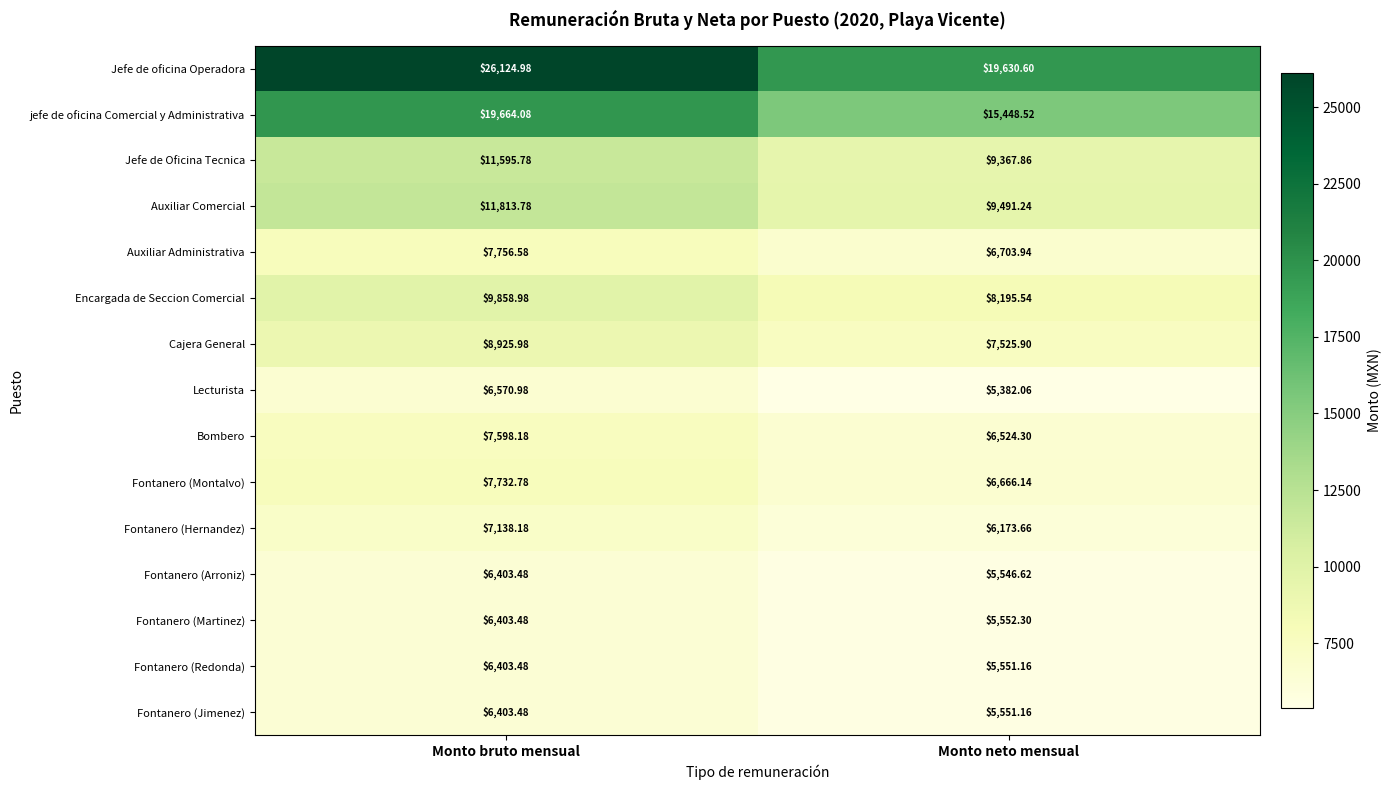

At how many categories does at least one series exceed 24736?

1